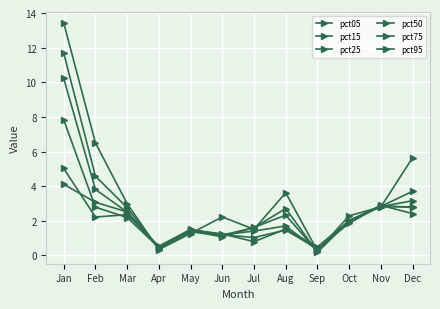

Between which two adjacent categories do pct50 and pct25 first intersect?

Mar and Apr